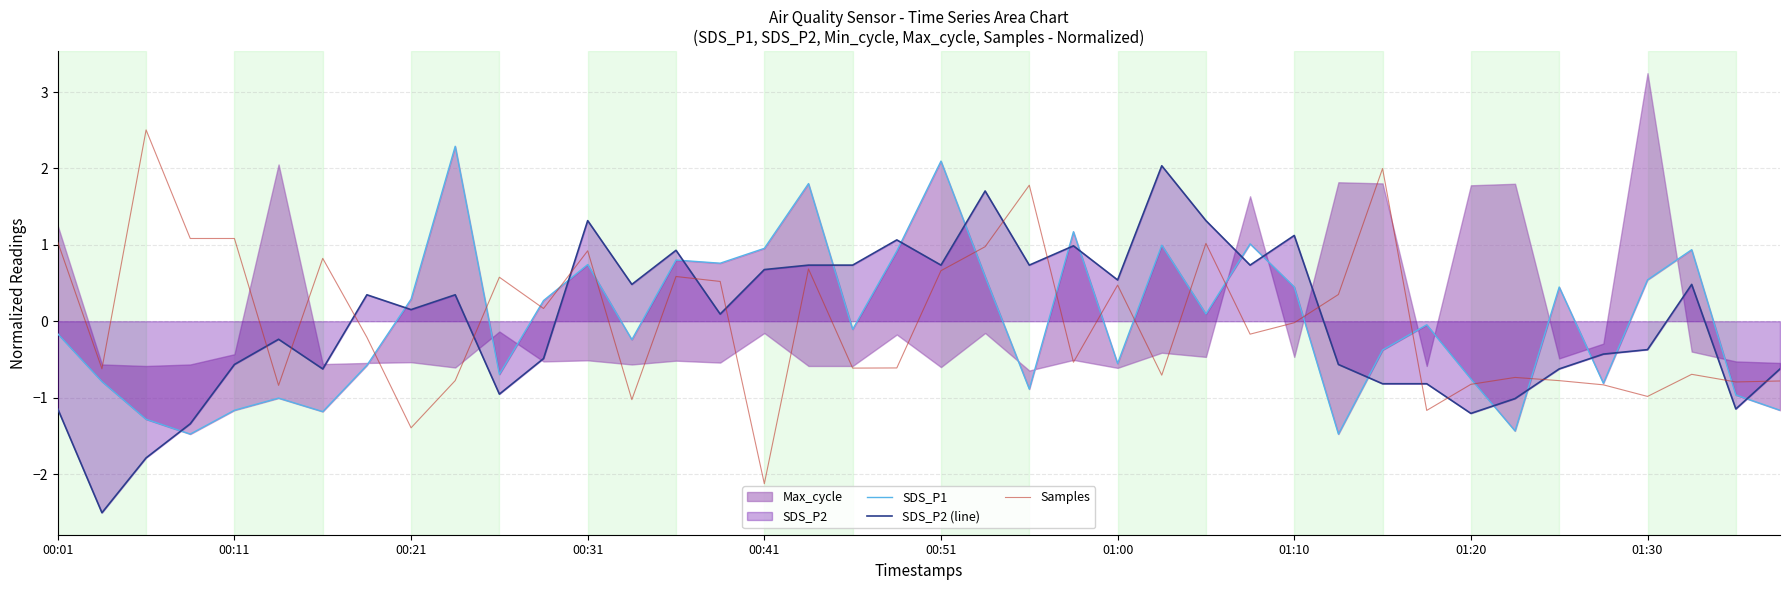

The SDS_P1 series shows 0.1 at 11. True or false?

False